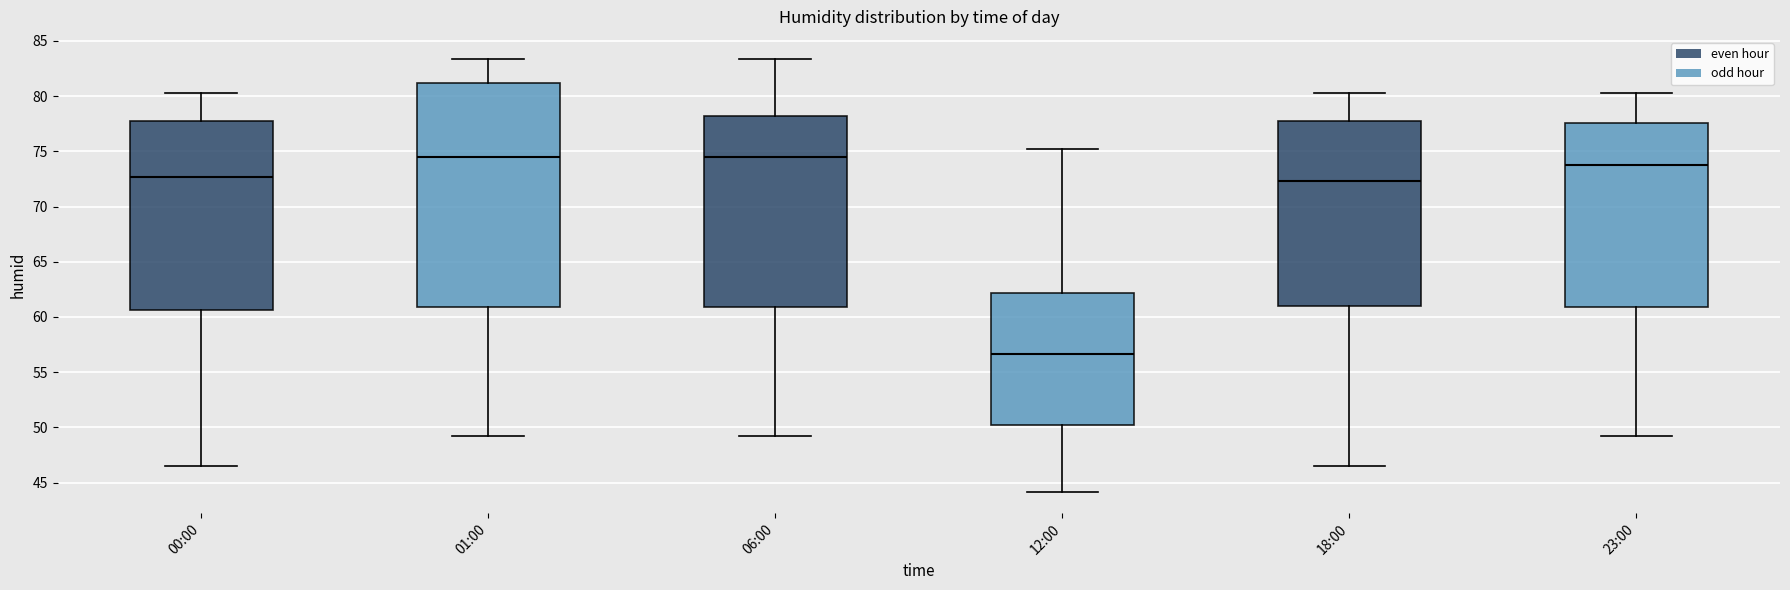

Reading left to right, transcribe this box plot: for each box, give where its median line is, the range the box spans, and where its two whiskers end, as read against the y-axis. The values are not printed on the chart, so give them approximately, as read against the axis.

00:00: median 72.5, box 60.5 to 77.5, whiskers 46.5 to 80.5
01:00: median 74.5, box 61.0 to 81.0, whiskers 49.0 to 83.5
06:00: median 74.5, box 61.0 to 78.0, whiskers 49.0 to 83.5
12:00: median 56.5, box 50.0 to 62.0, whiskers 44.0 to 75.0
18:00: median 72.5, box 61.0 to 77.5, whiskers 46.5 to 80.5
23:00: median 74.0, box 61.0 to 77.5, whiskers 49.0 to 80.5